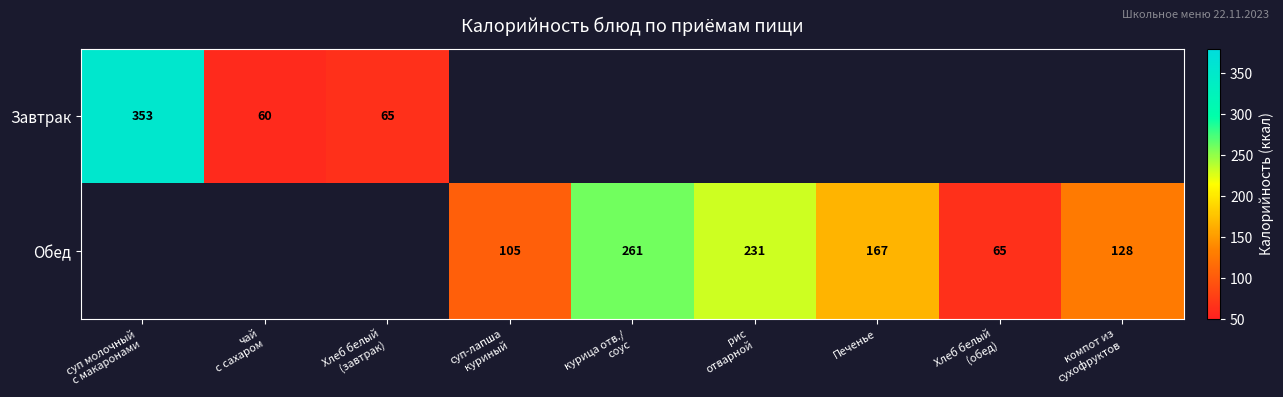

At суп молочный с макаронами, list the series in order from largest to smallest.

Завтрак, Обед